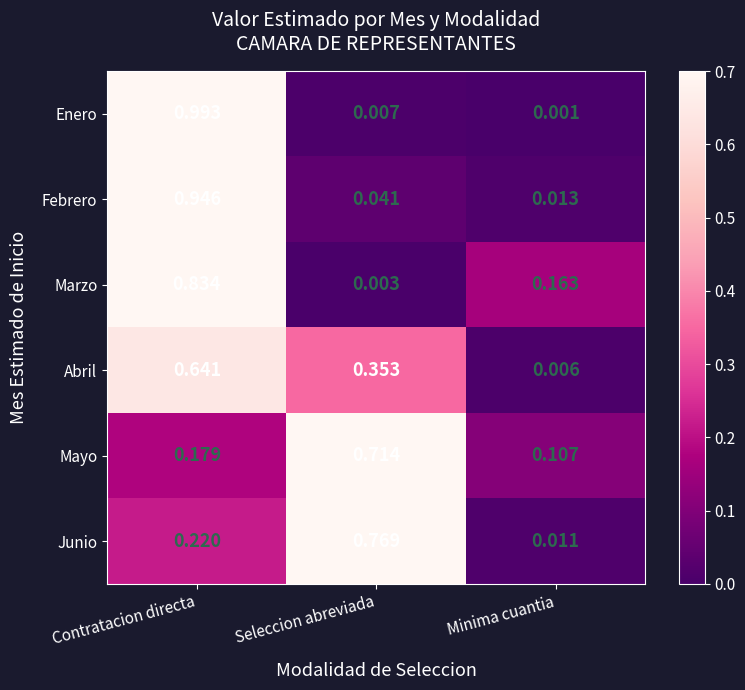

At which label does Marzo reach its peak?

Contratacion directa